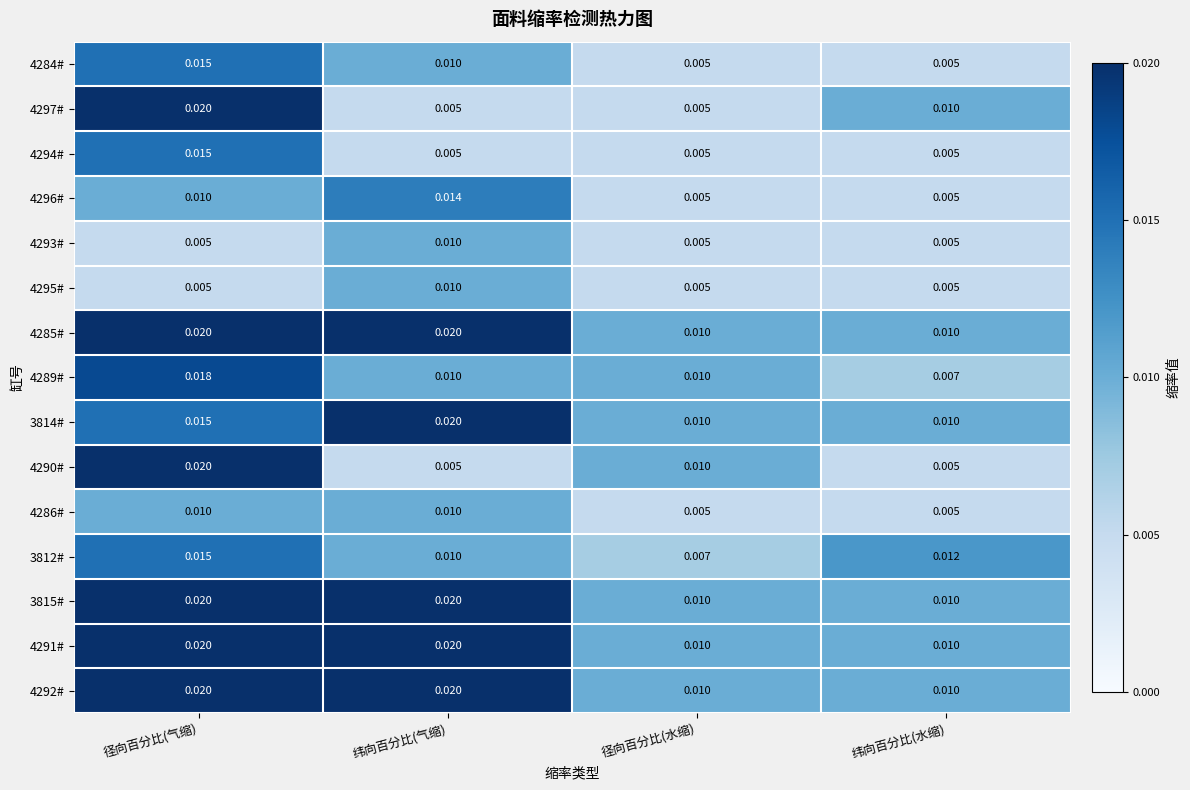

Is the value of 4294# at 纬向百分比(气缩) greater than the value of 3814# at 径向百分比(水缩)?

No